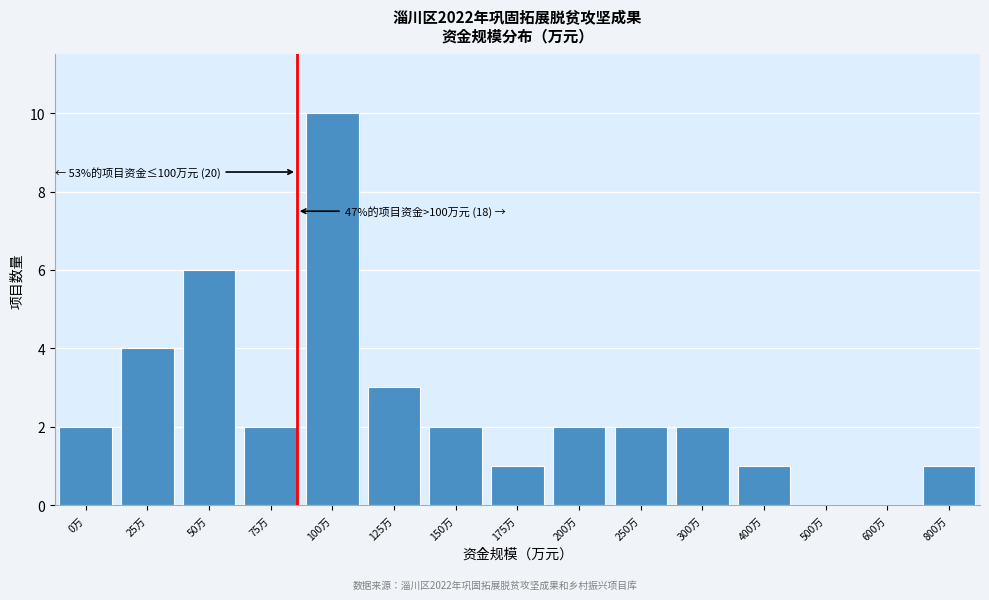

Reading right to left, extract all data points from this chart.

800万=1	600万=0	500万=0	400万=1	300万=2	250万=2	200万=2	175万=1	150万=2	125万=3	100万=10	75万=2	50万=6	25万=4	0万=2